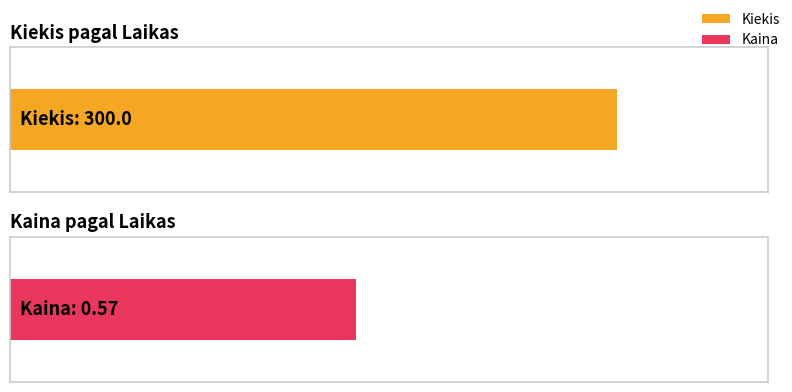

True or false: Kiekis has a value of 300.0 at 12:23:15.

True